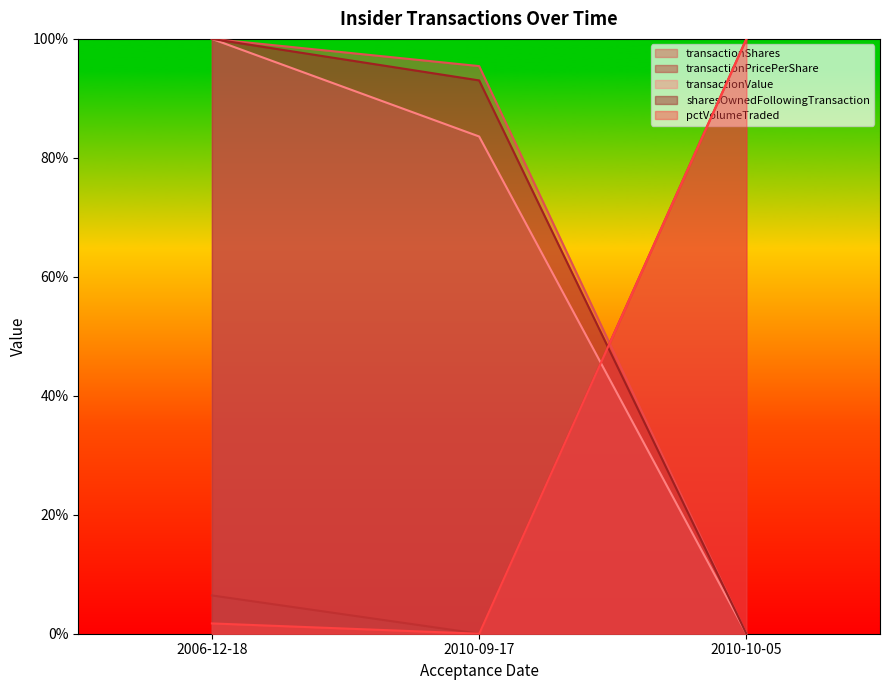

What is the difference between the sharesOwnedFollowingTransaction values at 2010-09-17 and 2006-12-18?

0.1